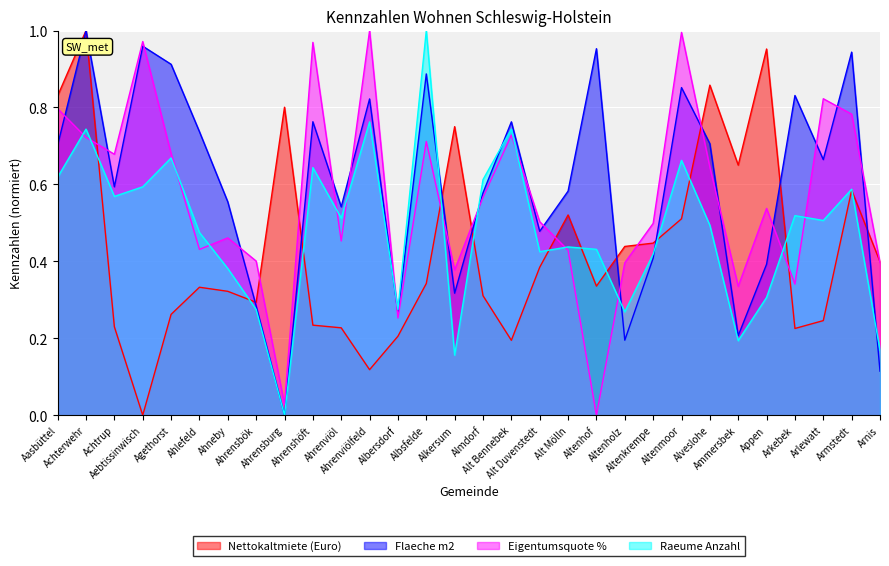

After their last crossing, which series has the higher values: Eigentumsquote % or Flaeche m2?

Eigentumsquote %